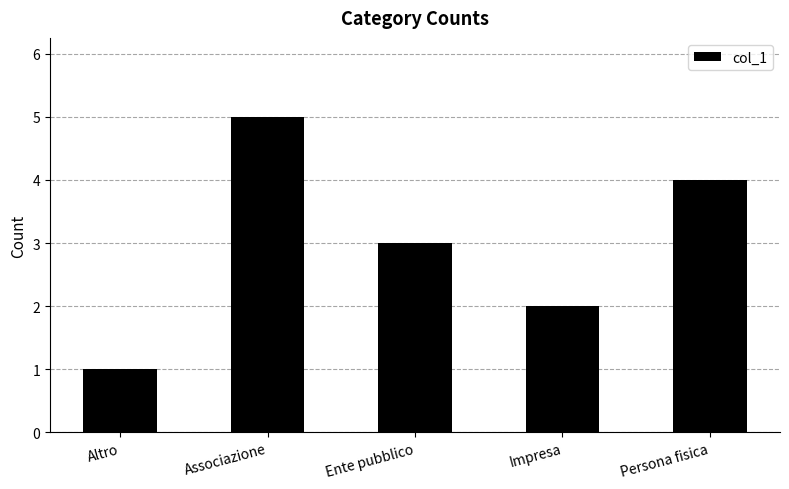

What is the change in value from Associazione to Ente pubblico?

-2